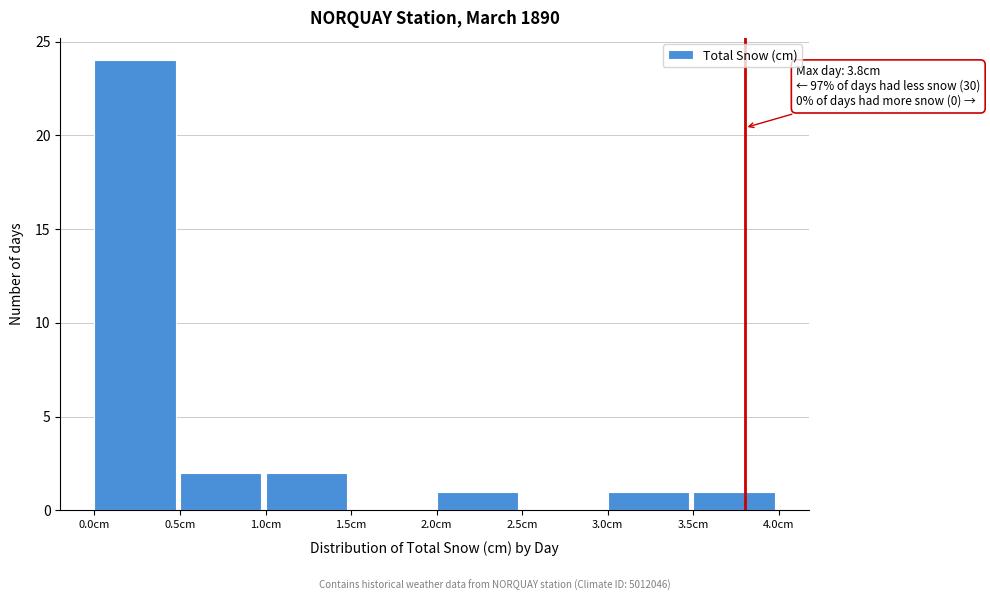

Which range on the x-axis has the tallest bar?

0.0 to 0.5